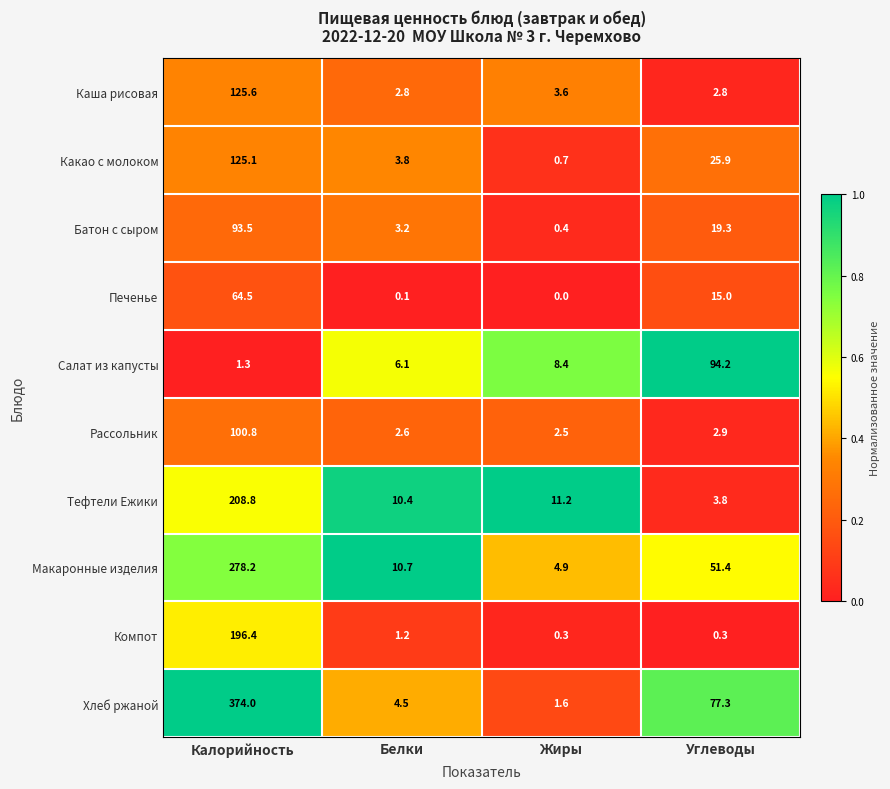

What is the total value across all series at Белки?

45.4